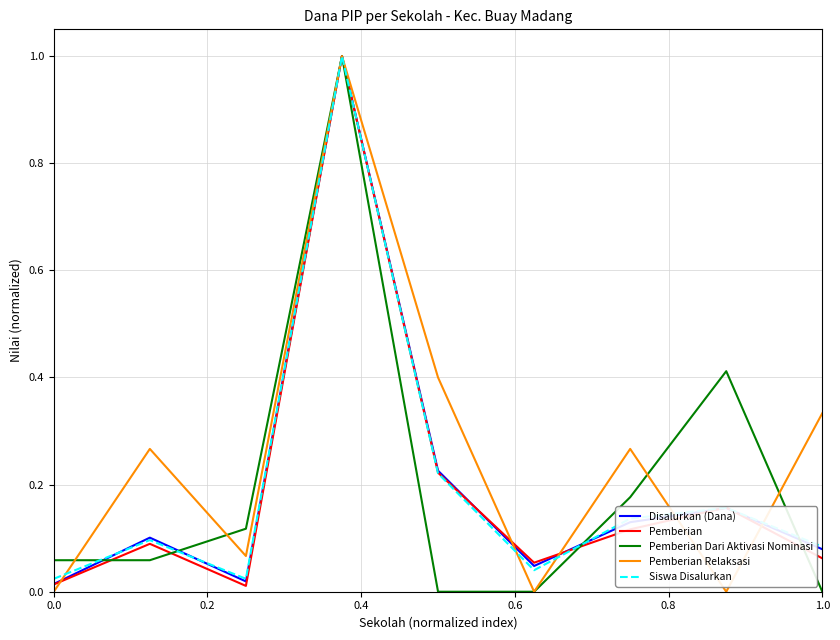

Does the chart display data point markers on the line(s)?

No